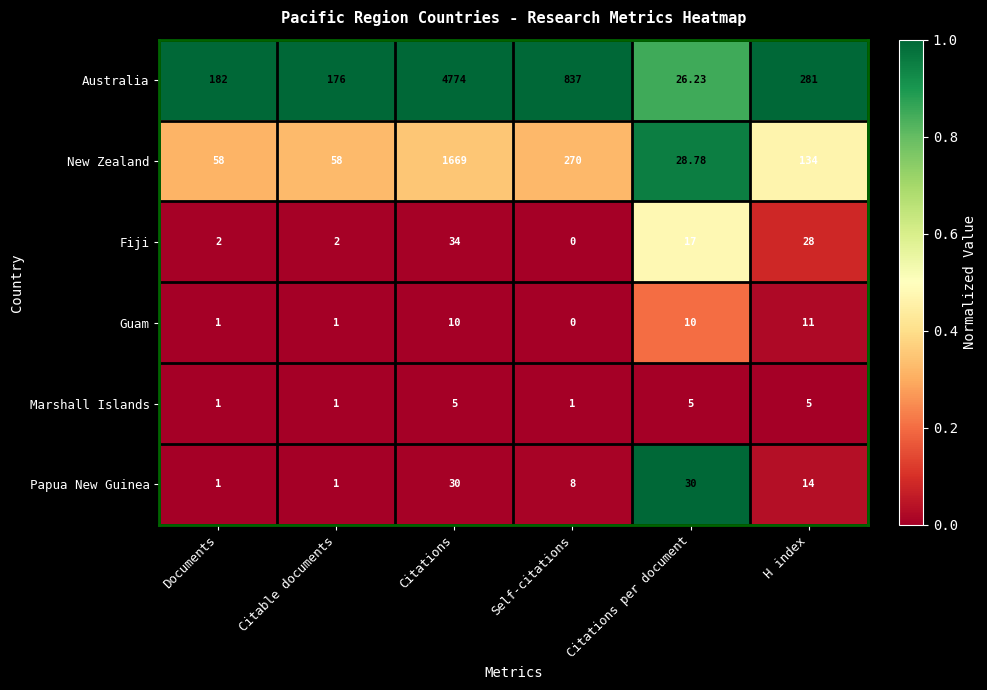

Is the value of Papua New Guinea at Citations greater than the value of Australia at Citations?

No